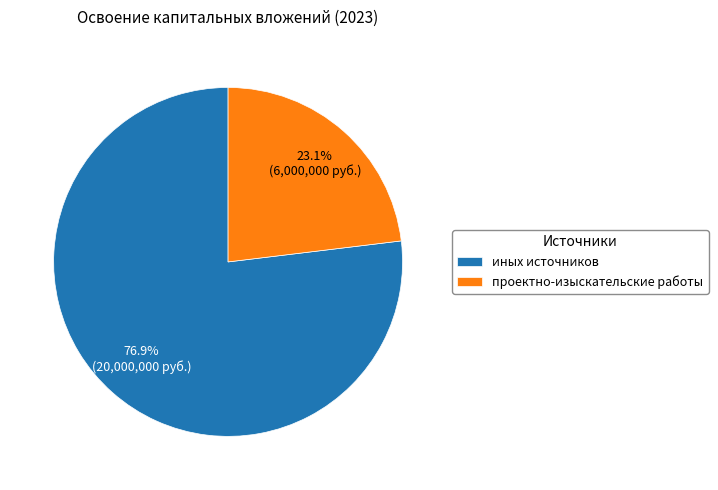

Between проектно-изыскательские работы and иных источников, which is larger?

иных источников